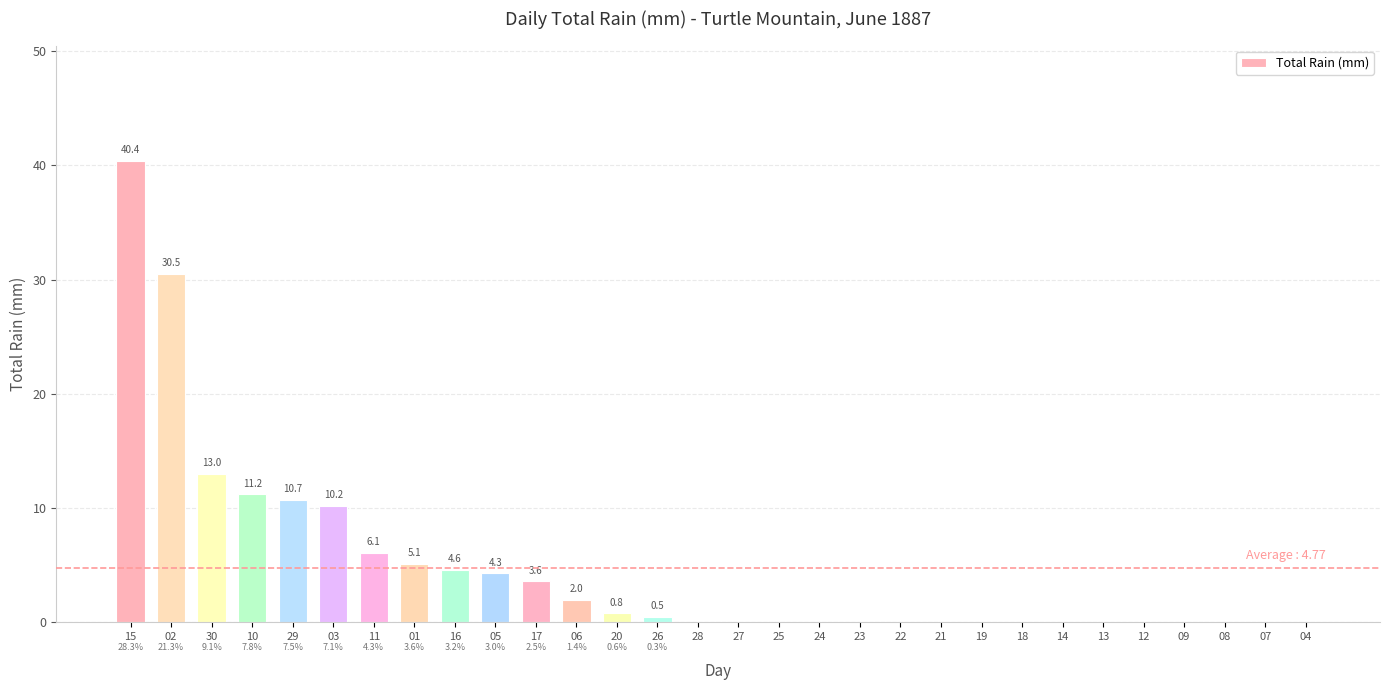

How many positive values are there?

14